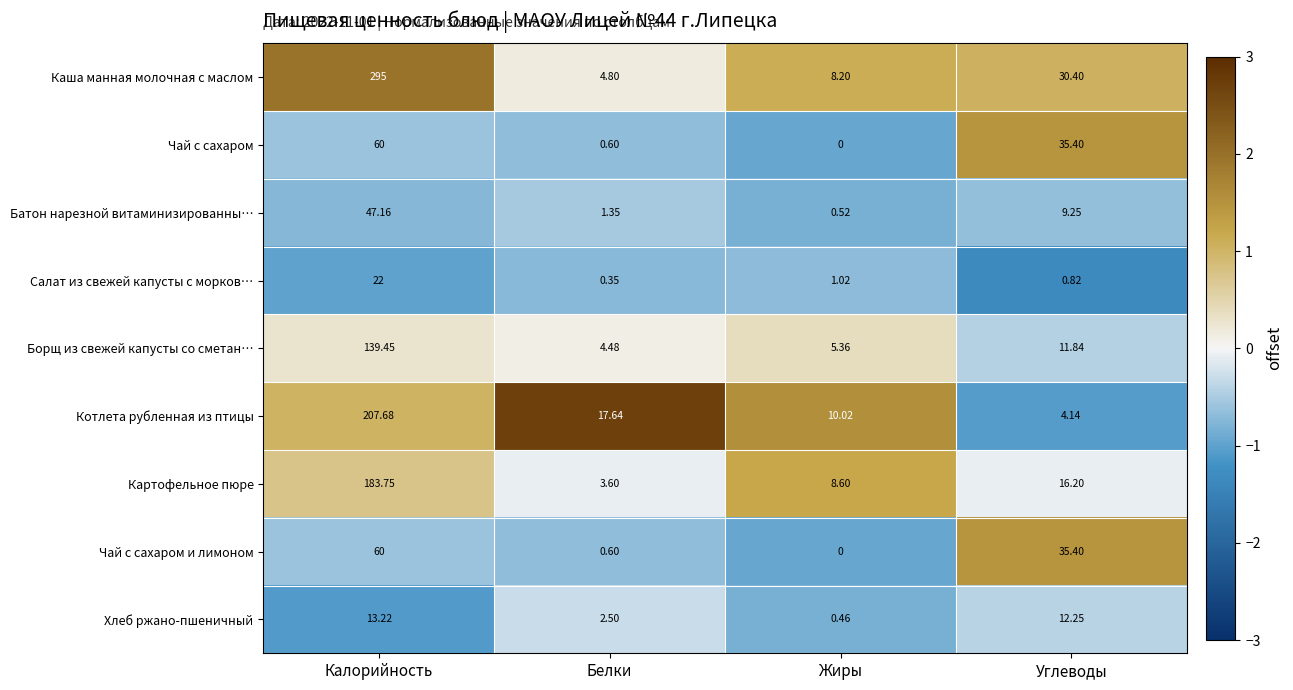

Which series has the largest range (max minus min)?

Каша манная молочная с маслом